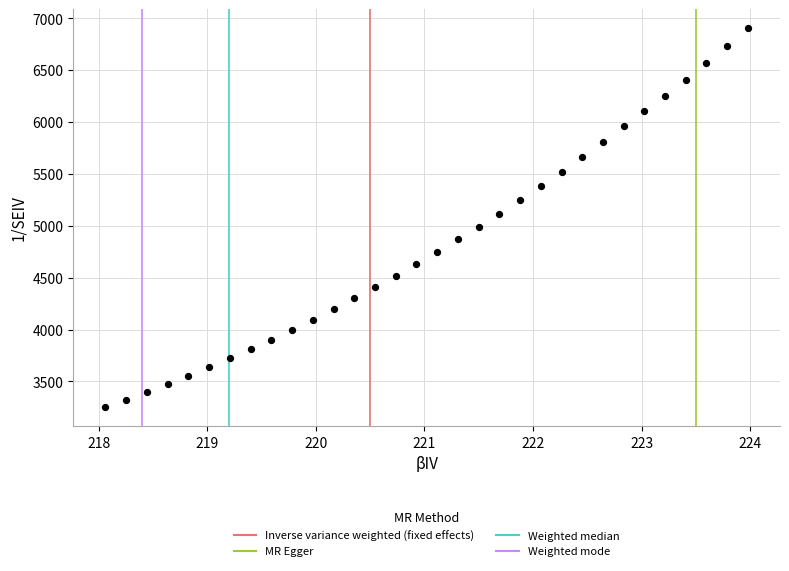

What is the range of Y values (max minus min)?

3655.2